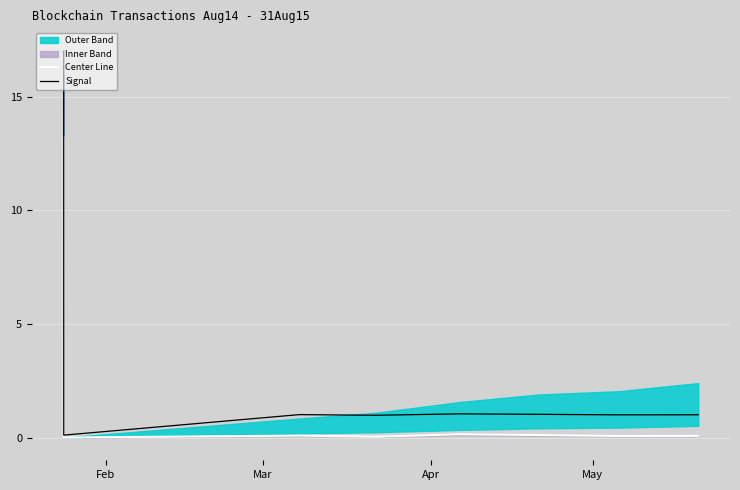

In Center Line, how many points are higher than both neighbors (excluding endpoints)?

2